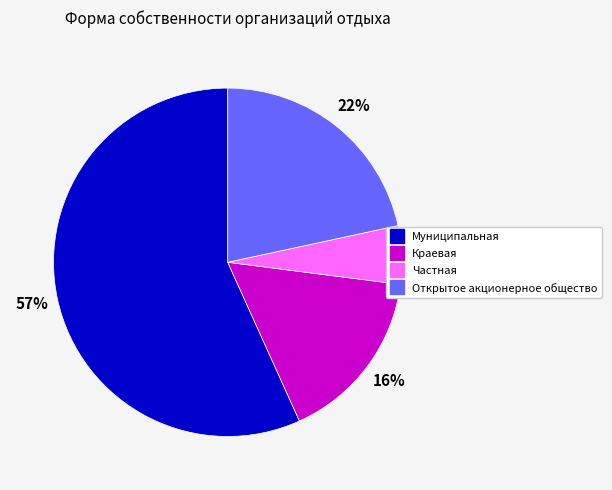

Between Частная and Открытое акционерное общество, which is larger?

Открытое акционерное общество